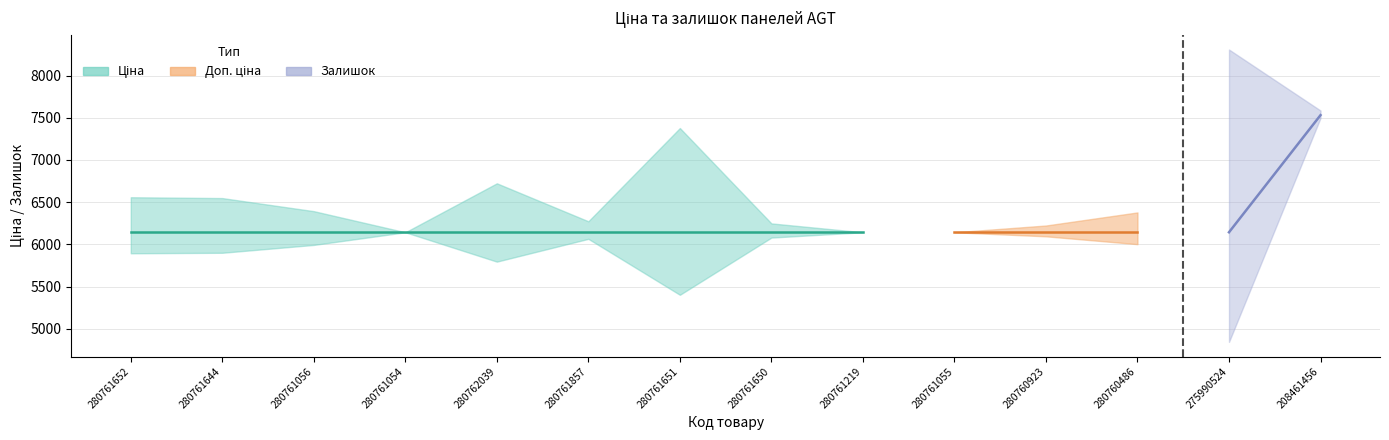

At how many categories does at least one series exceed 6608?

1